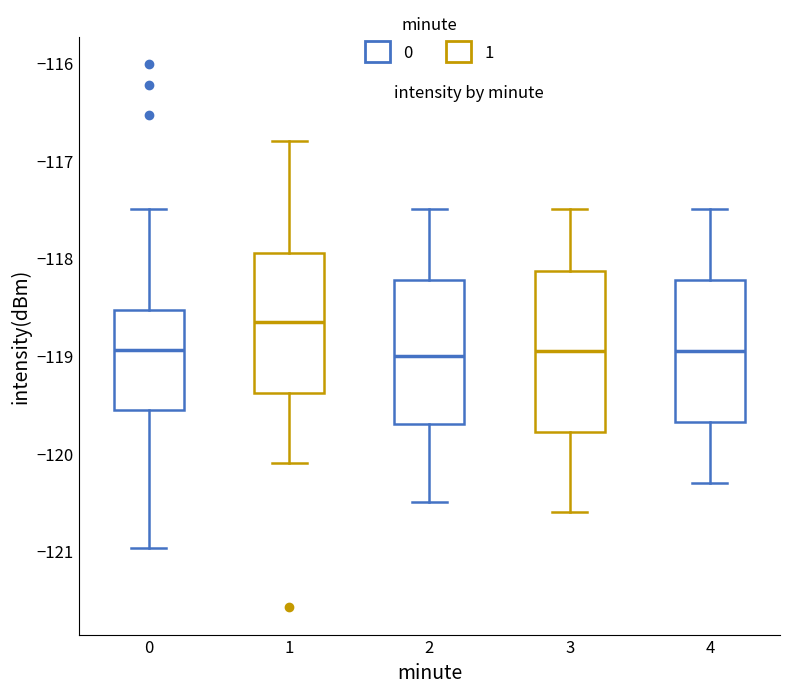

Where is the upper edge of the box at x = 4 on the y-axis? The values are not printed on the chart, so give them approximately, as read against the axis.

-118.2